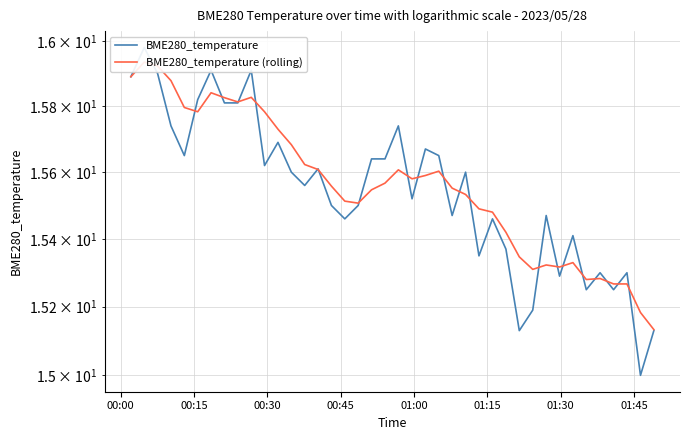

Is it true that BME280_temperature equals 28.5 at 01:30?

False